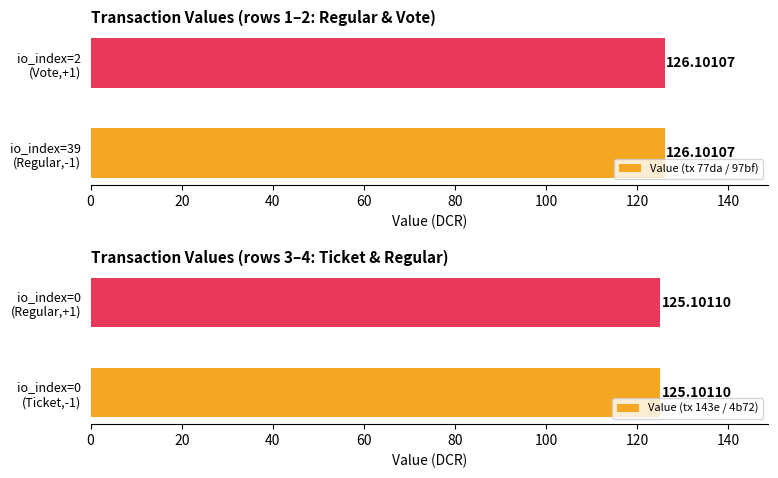

The value at 39 is 35.8. True or false?

False